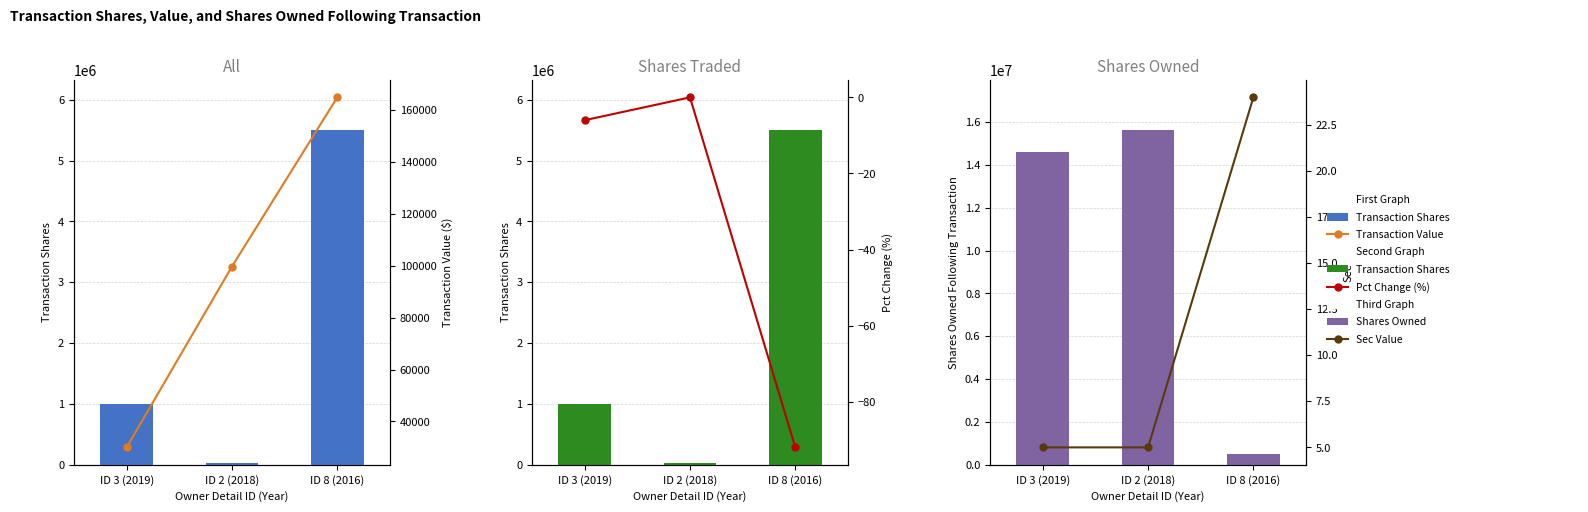

What is the sum of all Transaction Value values?

294750